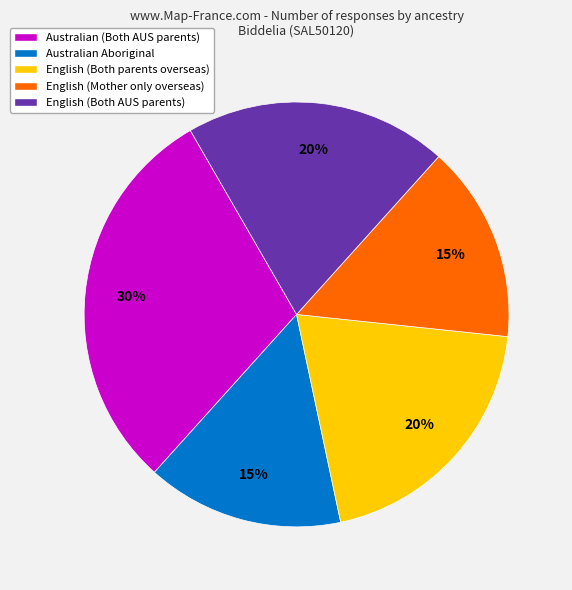

What percentage is the Australian (Both AUS parents) slice, to the nearest percent?

30%